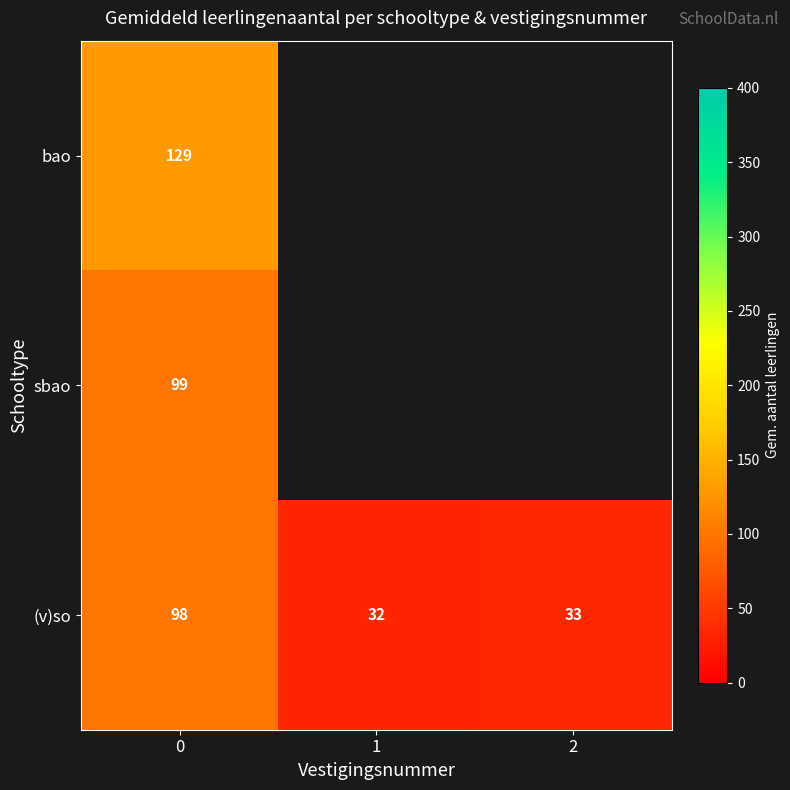

Which series has the largest total across all categories?

(v)so